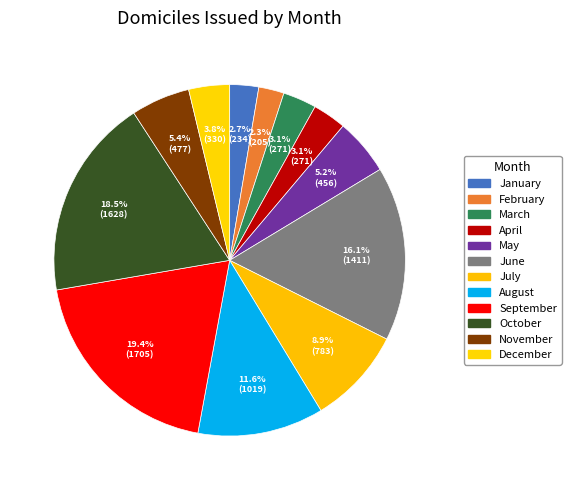

The March slice represents 3% of the pie. True or false?

True